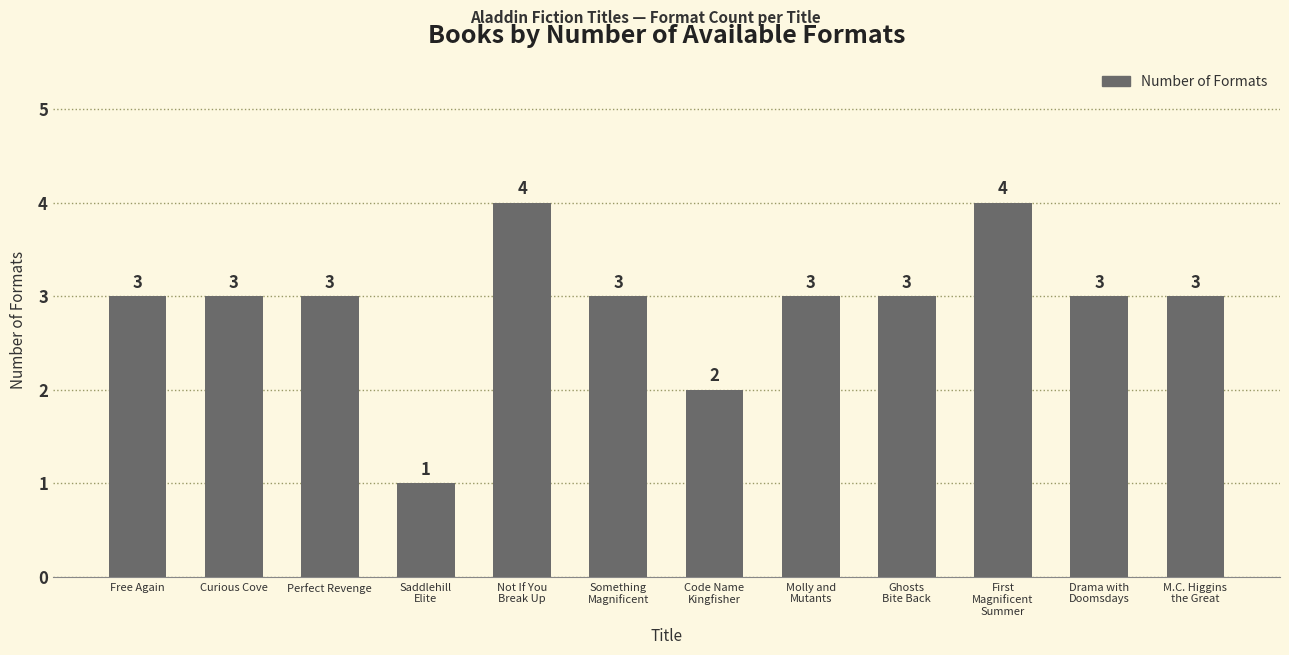

What is the label of the 11th bar from the left?

Drama with
Doomsdays